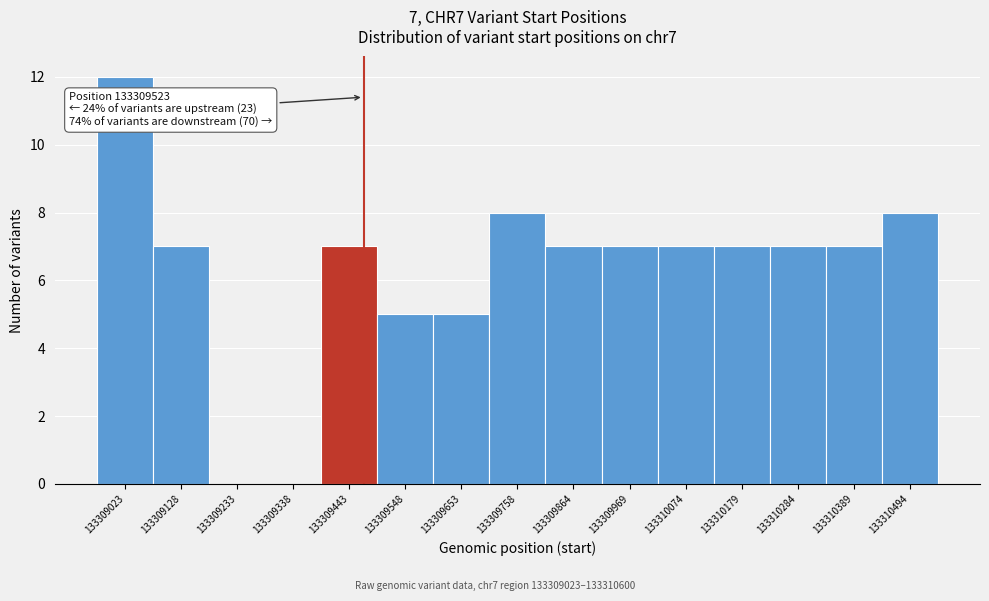

Reading right to left, list all the values displayed in this chart.

133310494=8	133310389=7	133310284=7	133310179=7	133310074=7	133309969=7	133309864=7	133309758=8	133309653=5	133309548=5	133309443=7	133309338=0	133309233=0	133309128=7	133309023=12